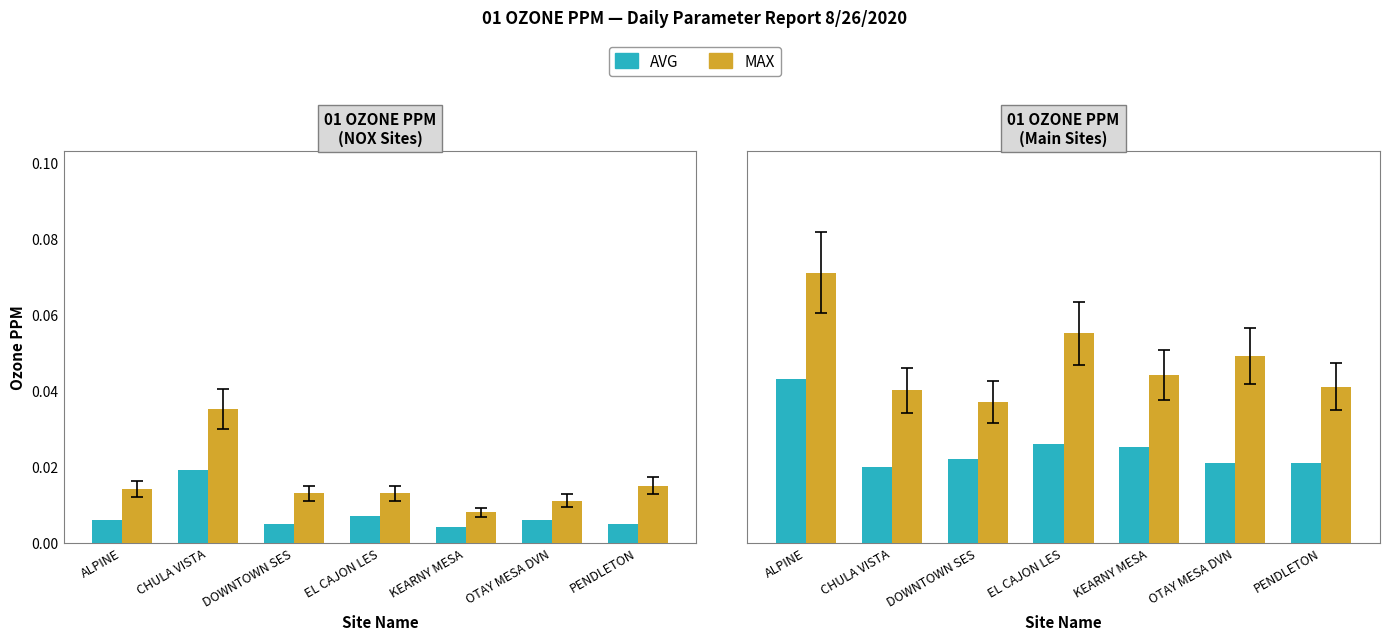

What is the total value across all series at OTAY MESA DVN?

0.1